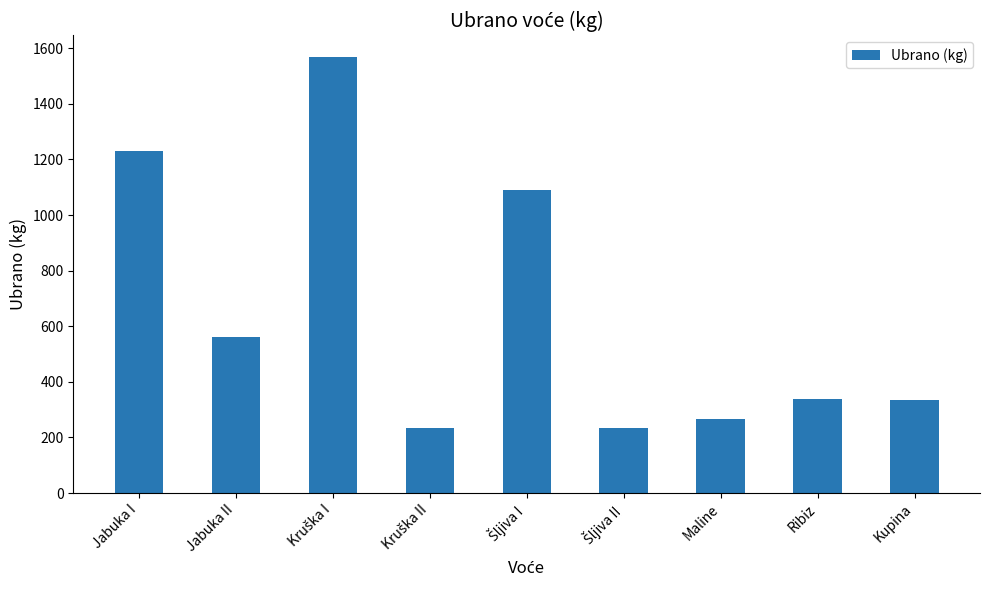

What is the difference between the values at Ribiz and Jabuka I?

890